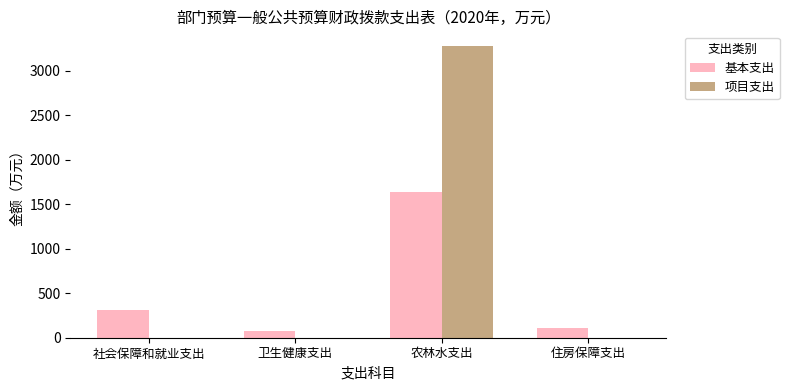

True or false: 项目支出 has a value of 3280.2 at 农林水支出.

True